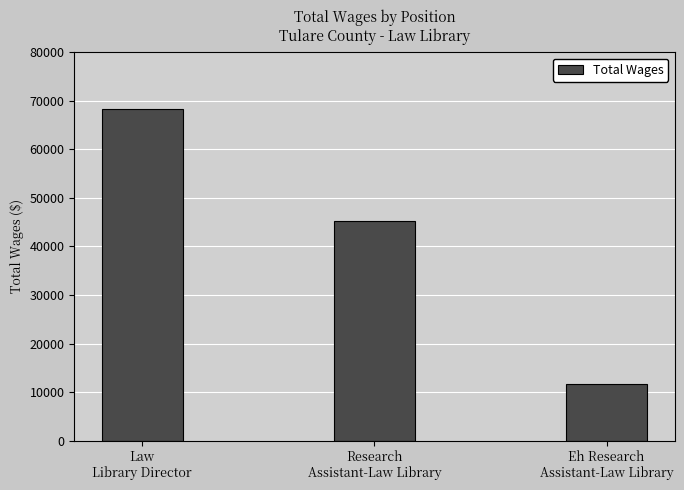

What is the value of the 3rd bar from the left?

11583